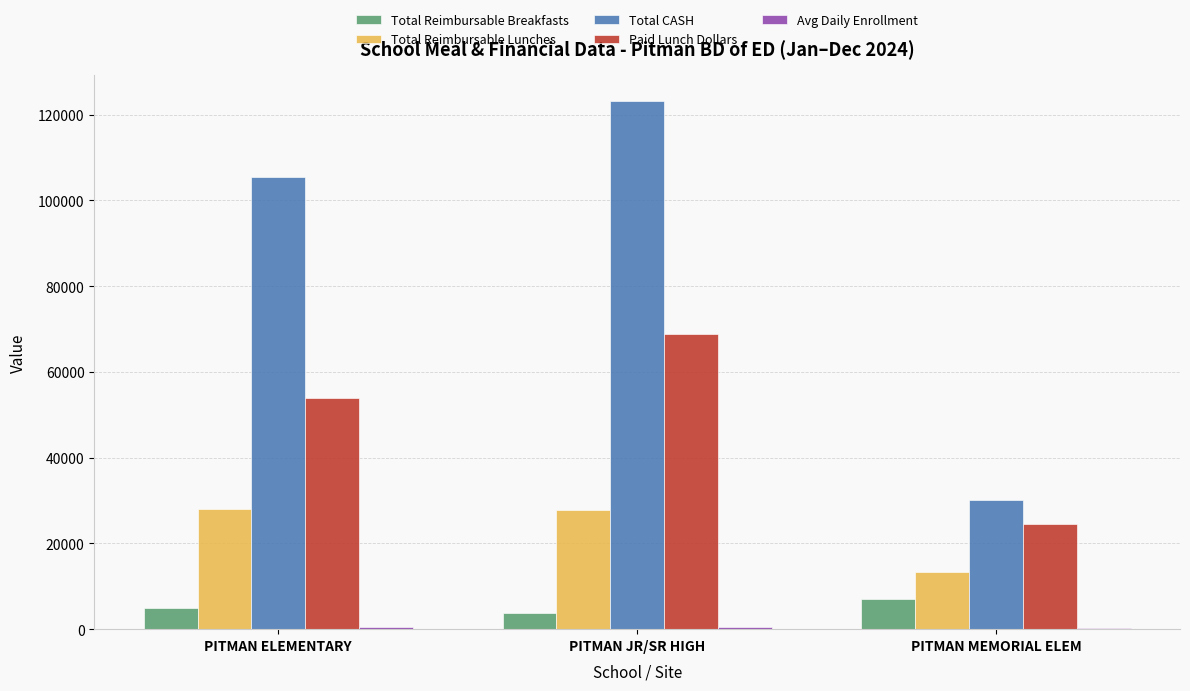

Which series changed the most between PITMAN ELEMENTARY and PITMAN MEMORIAL ELEM?

Total CASH